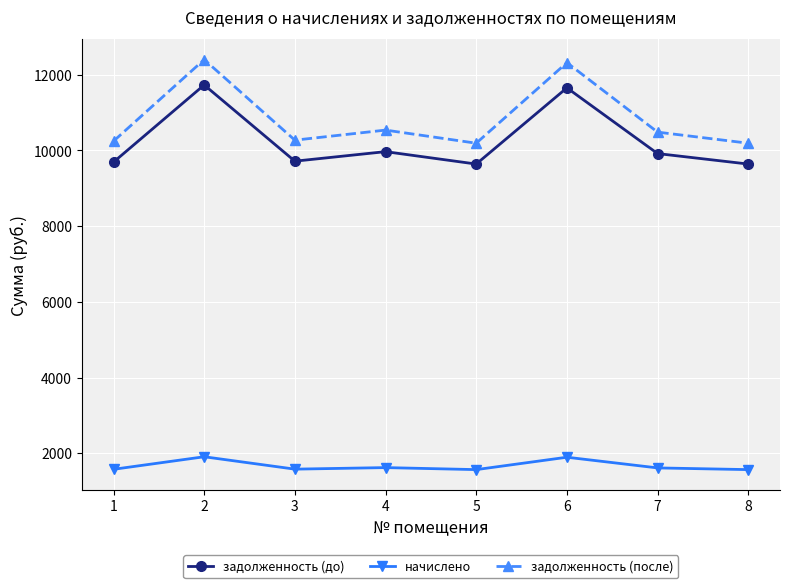

True or false: начислено and задолженность (после) intersect in this chart.

False